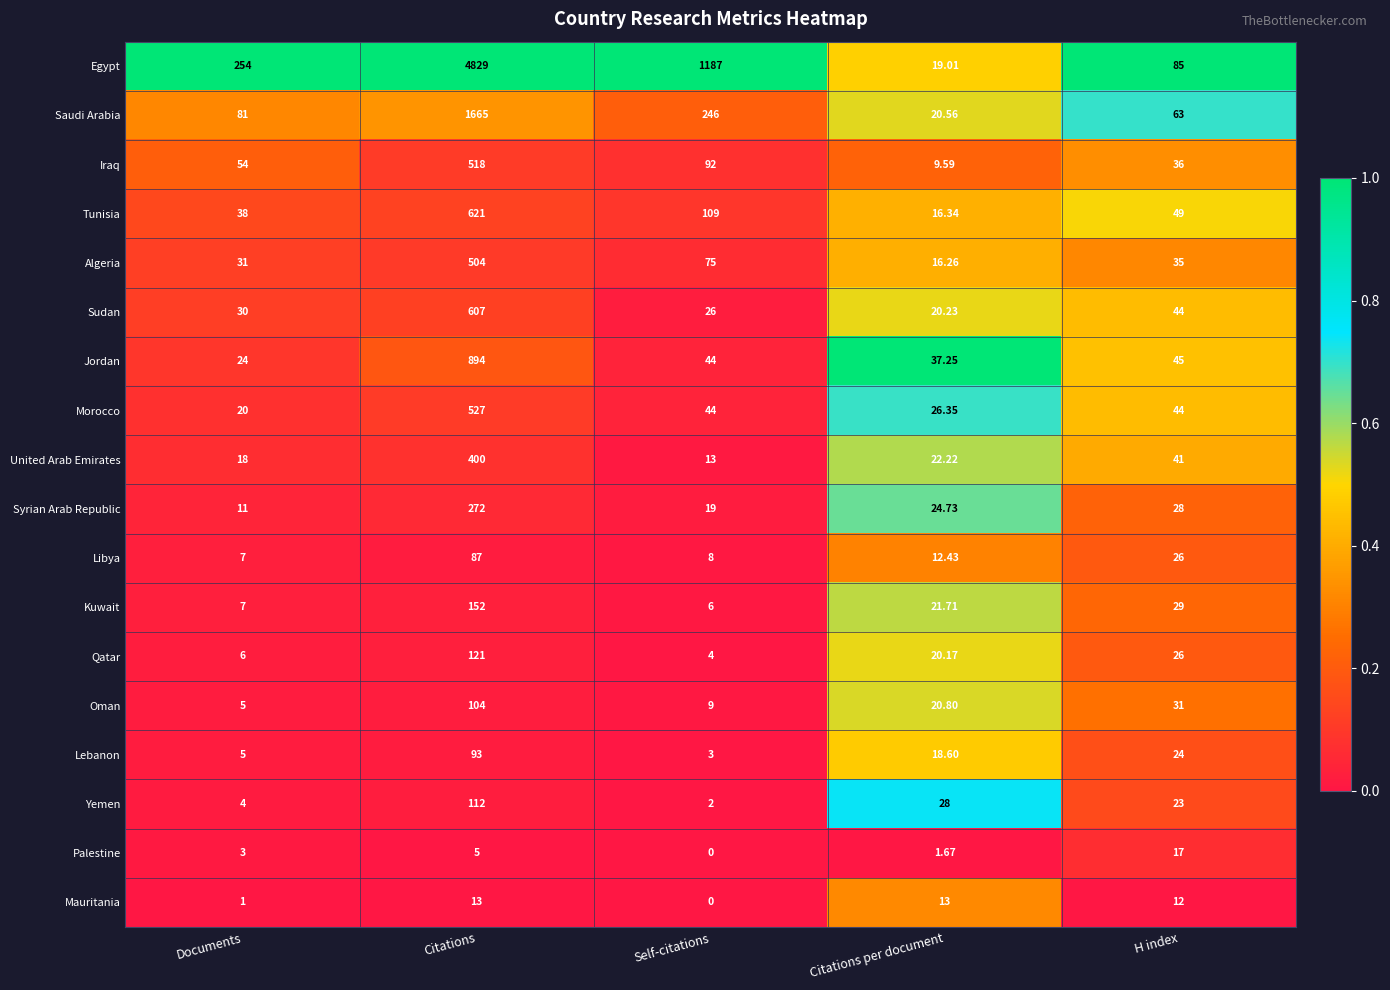

What is the total value across all series at H index?

658.0